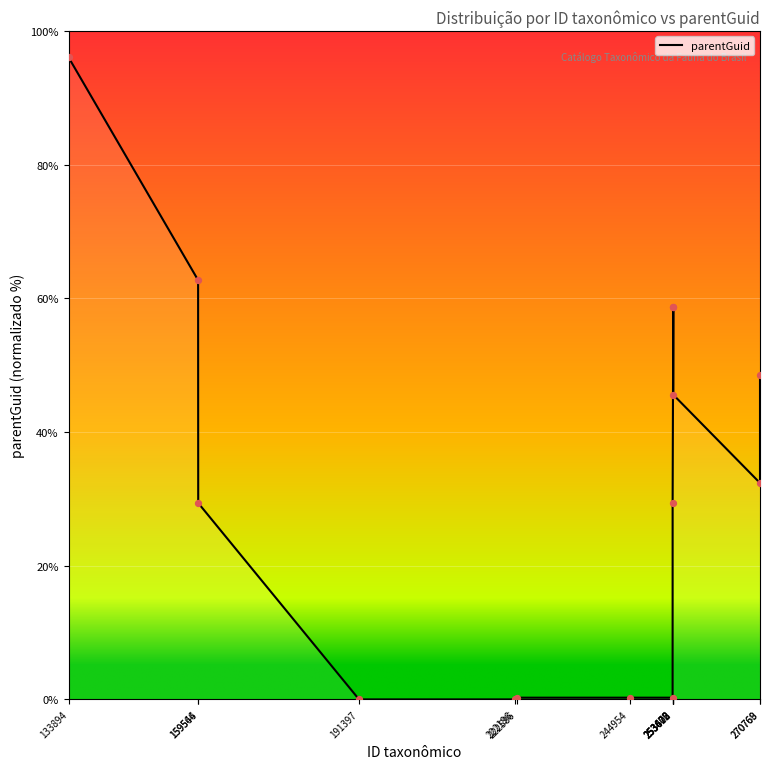

What is the change in value from 244954 to 253608?

+58.5